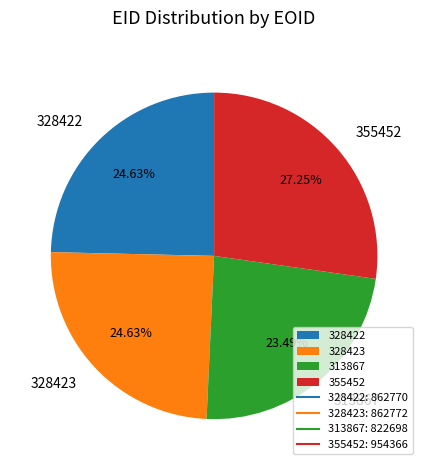

What is the smallest slice in the pie chart?

313867